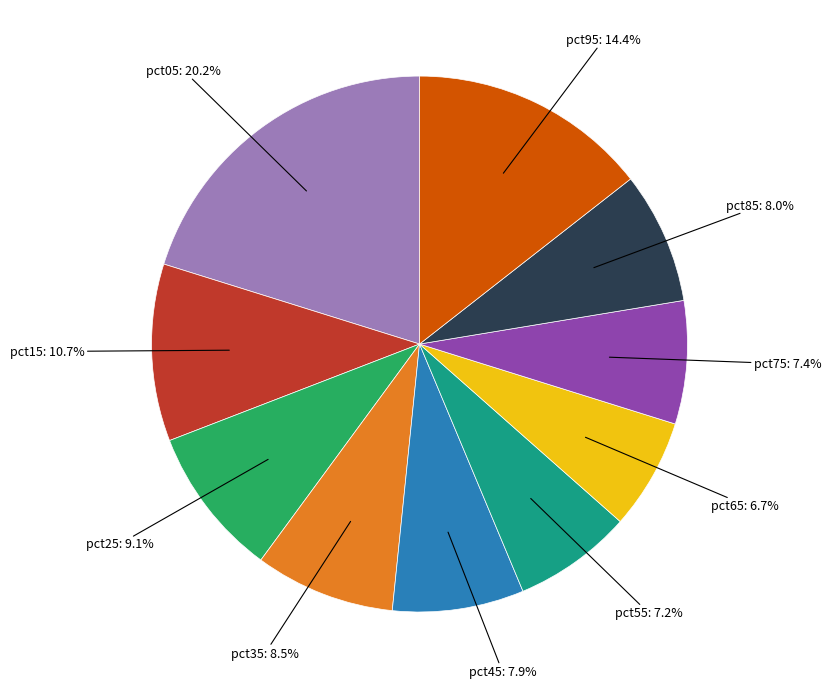

To the nearest percent, what is the average slice percentage?

10%